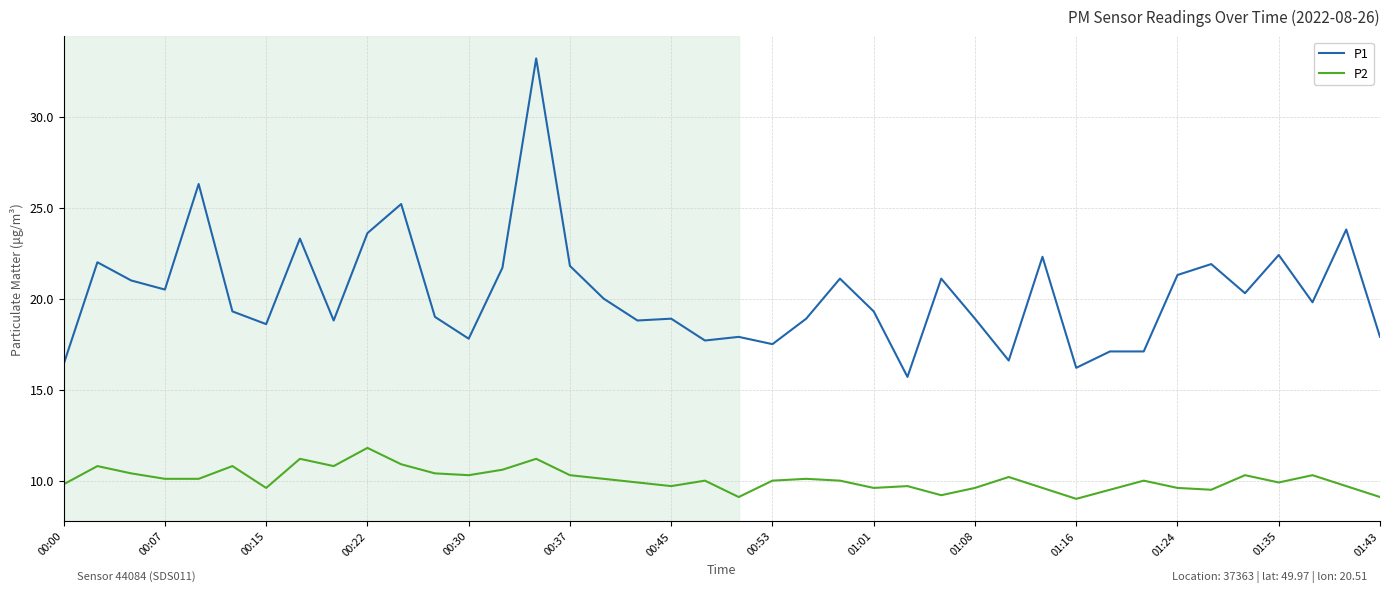

Is this an area chart (filled region under the line)?

No